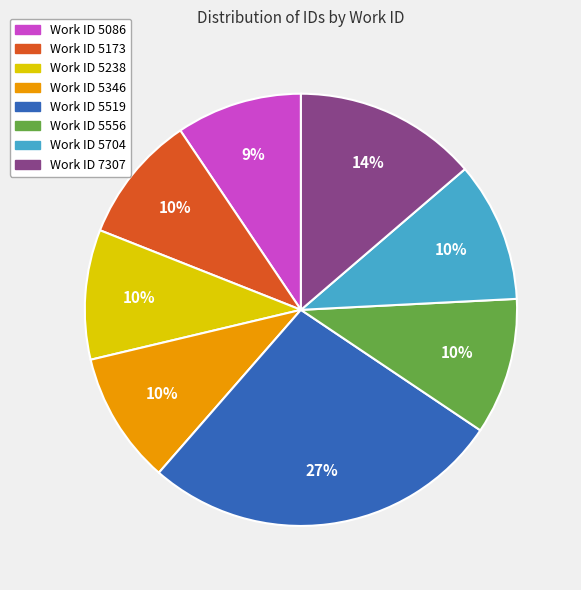

Is there any slice that represents more than half of the pie?

No